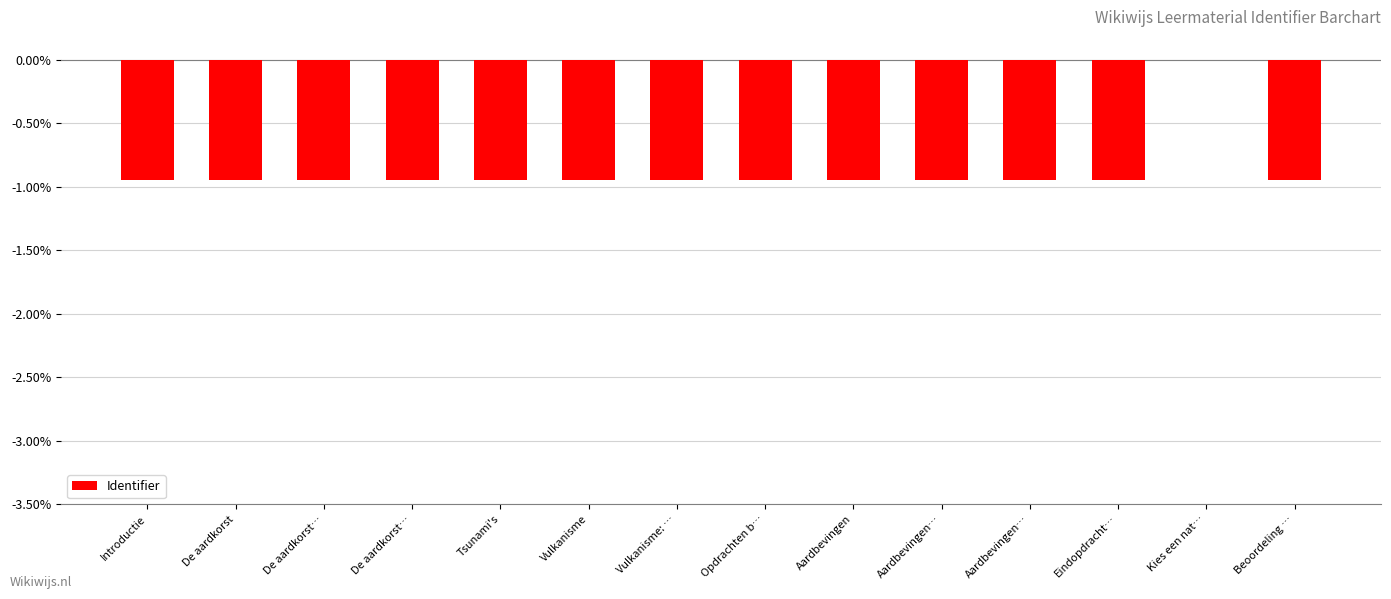

How many series are shown in this chart?

1